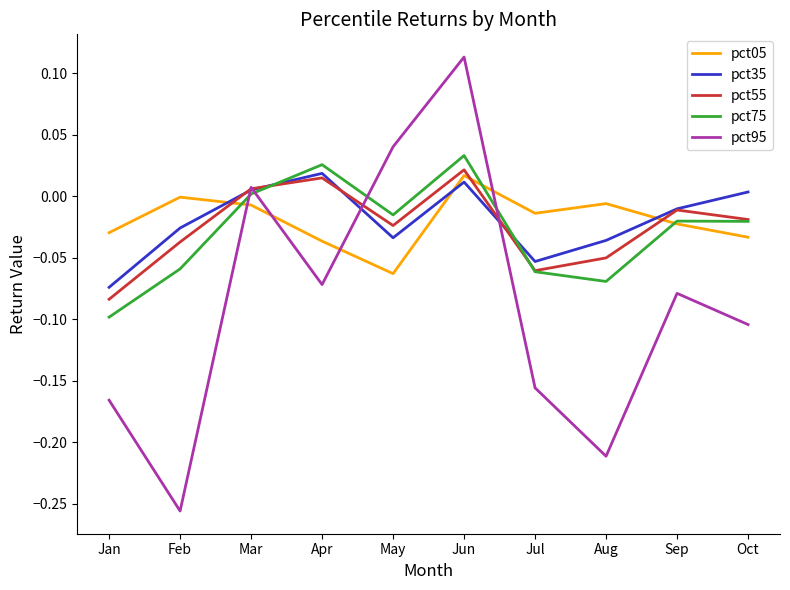

How many lines are shown in the chart?

5